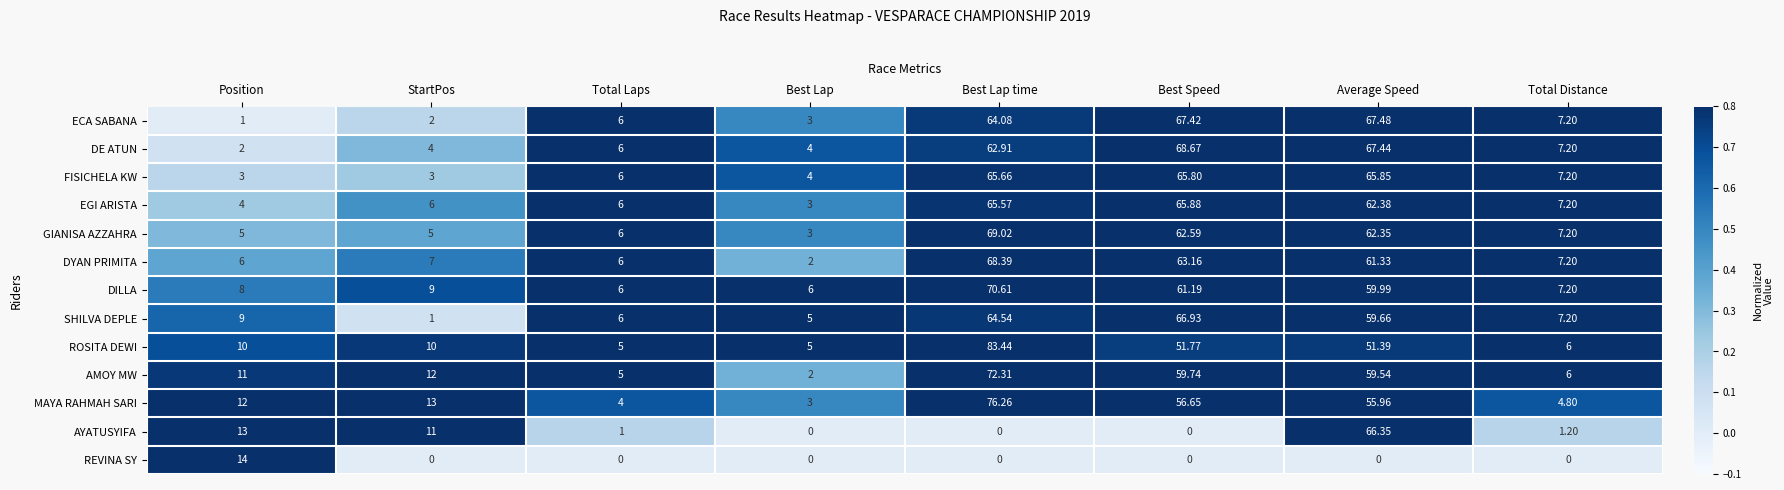

At which label does FISICHELA KW first exceed 7?

Best Lap time